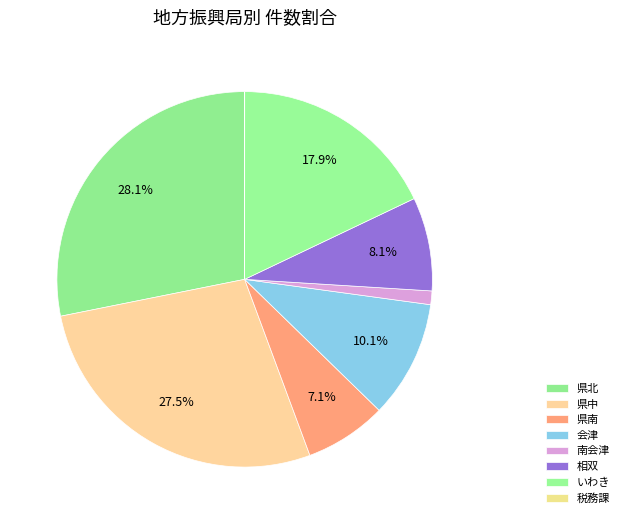

To the nearest percent, what is the average slice percentage?

12%